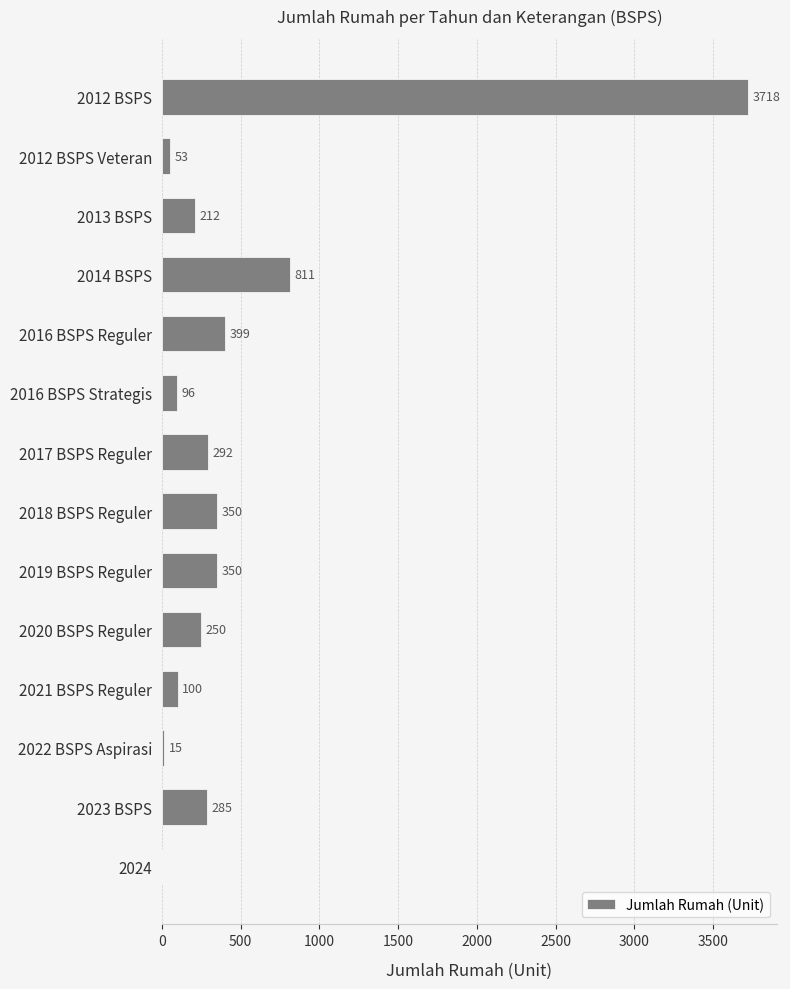

At which label is the value closest to 1859?

2014 BSPS